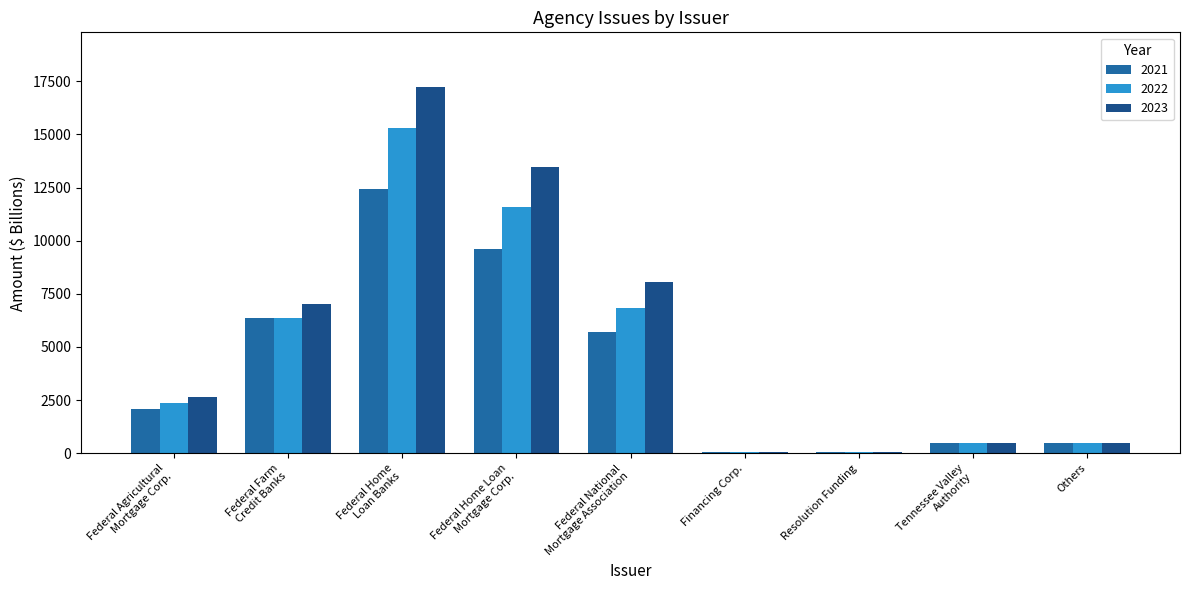

At which label does 2021 reach its minimum?

Financing Corp.